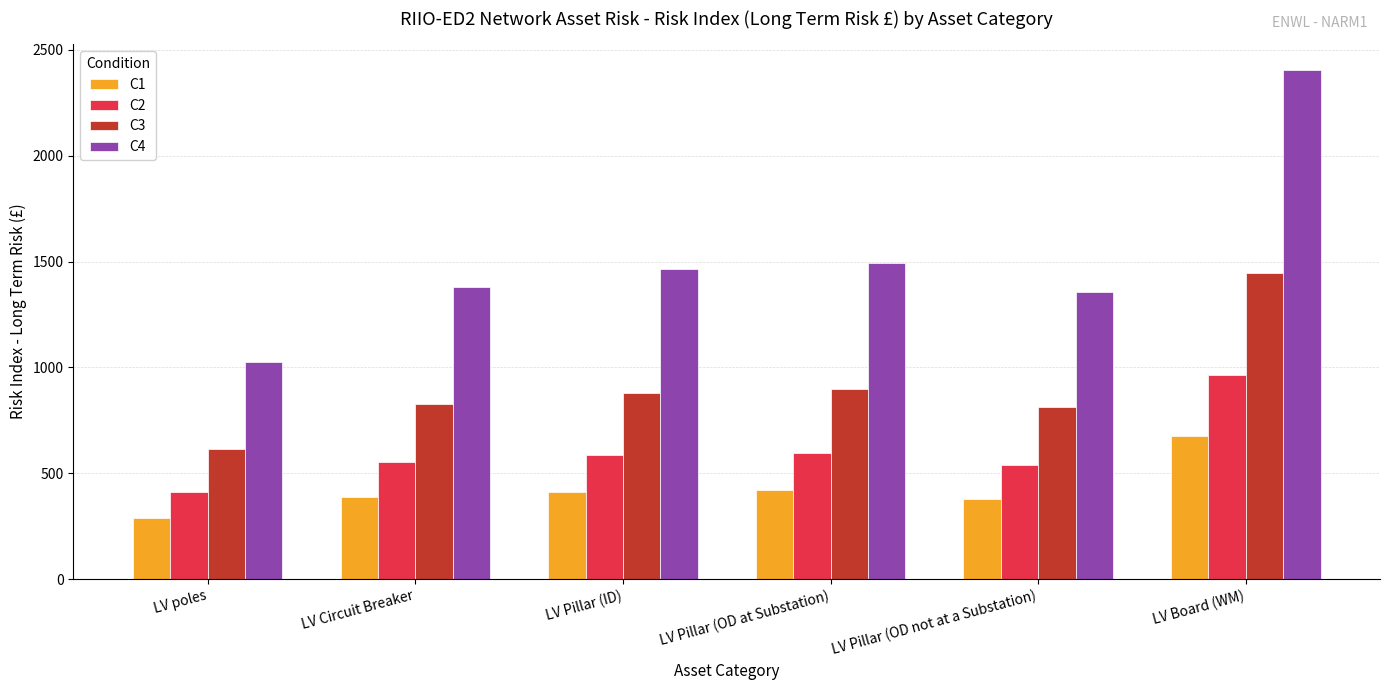

What is the sum of all C4 values?

9122